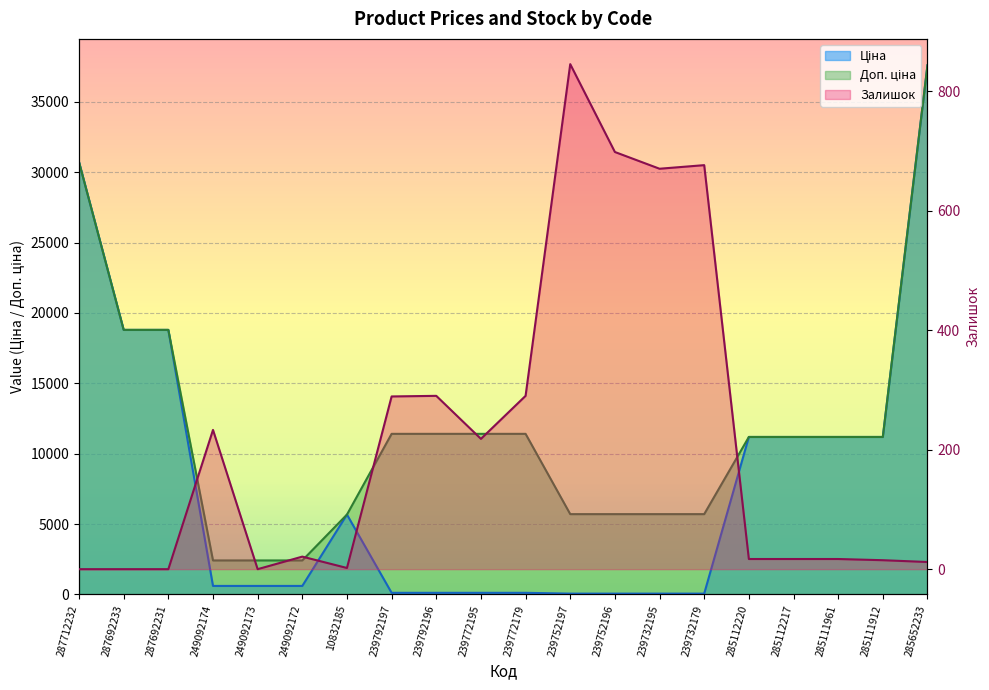

What is the total value across all series at 287692231?

37593.6